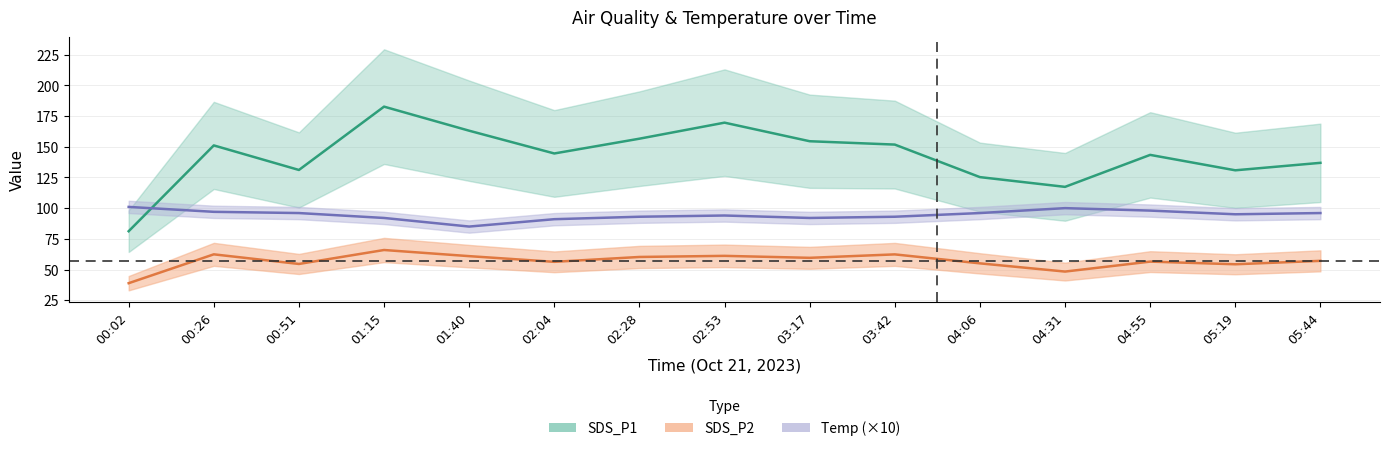

What are all the series names shown in the legend?

SDS_P1, SDS_P2, Temp